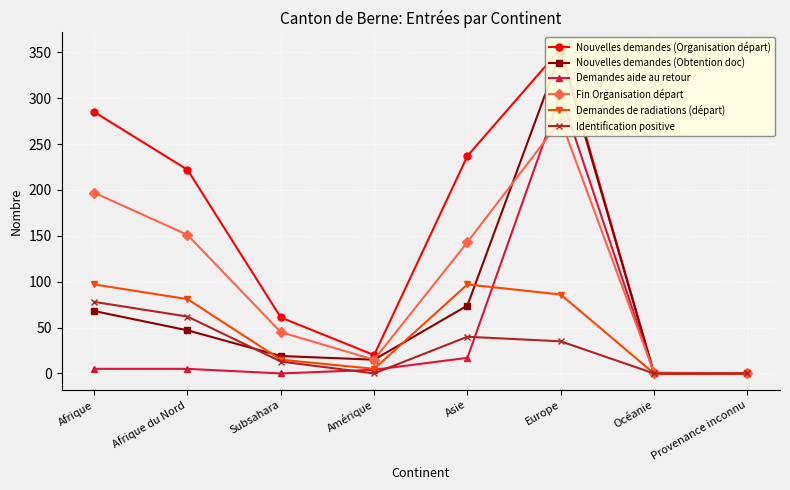

What is the sum of all Fin Organisation départ values?

828